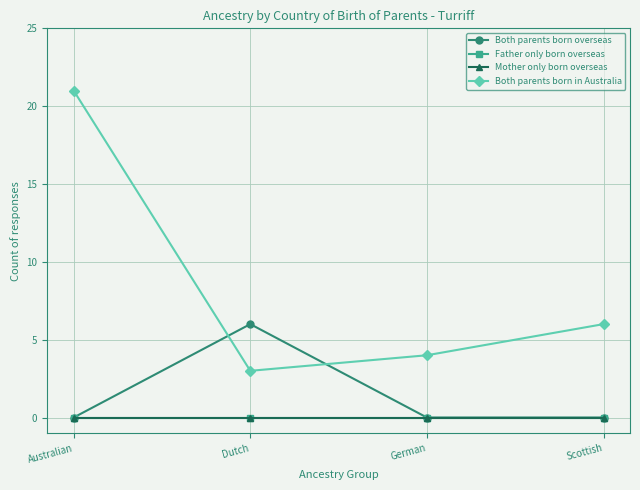

True or false: Father only born overseas and Both parents born in Australia intersect in this chart.

False